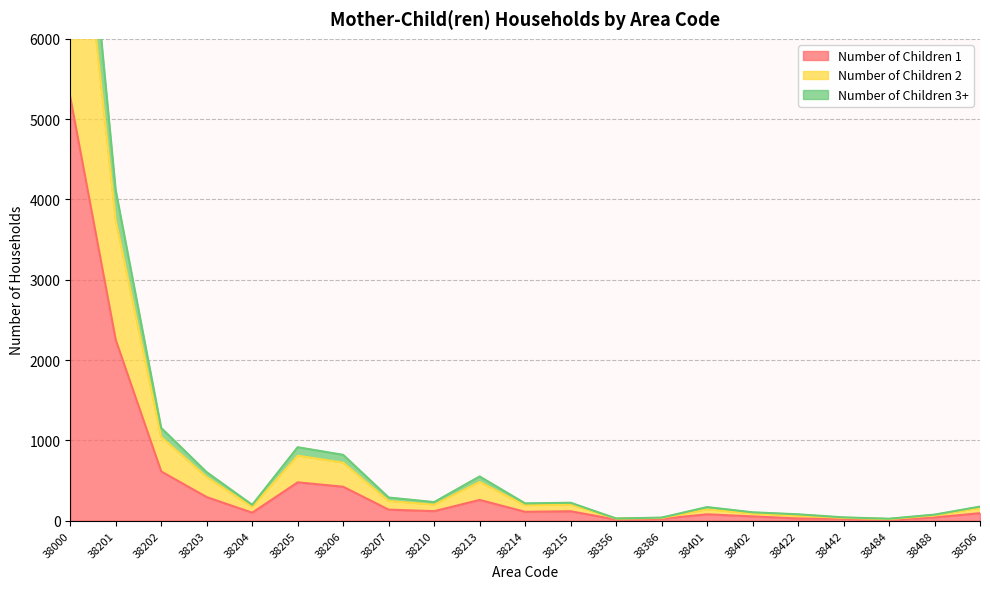

True or false: Number of Children 1 and Number of Children 2 intersect in this chart.

False